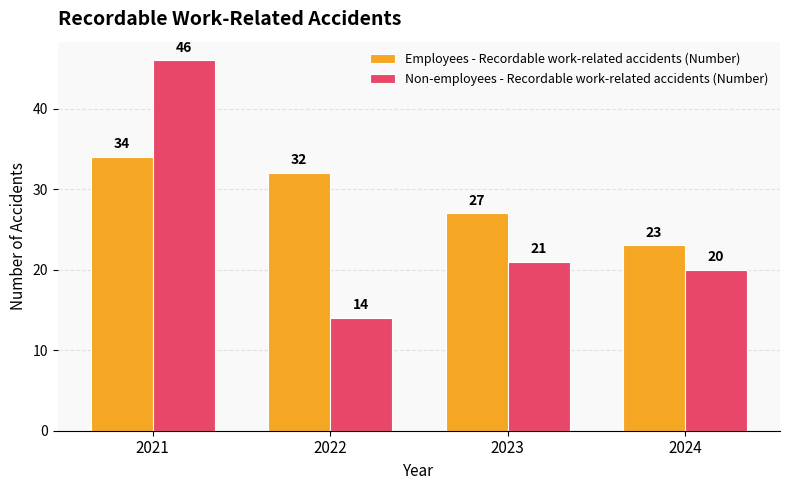

Which label corresponds to the largest value in the chart?

2021